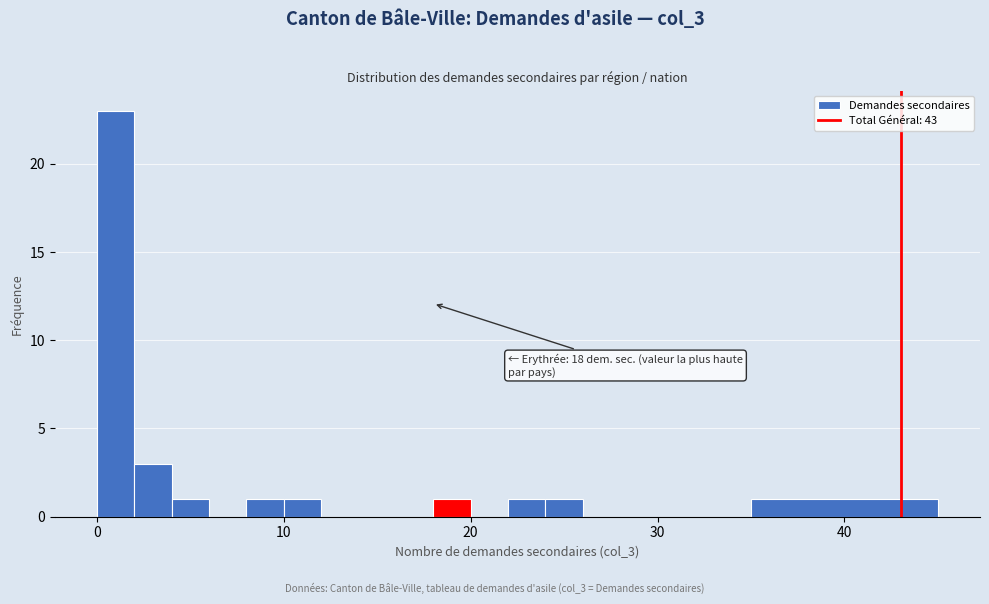

Around what value on the x-axis is the tallest bar? Give the approximate position of its centre, as read against the axis.

1